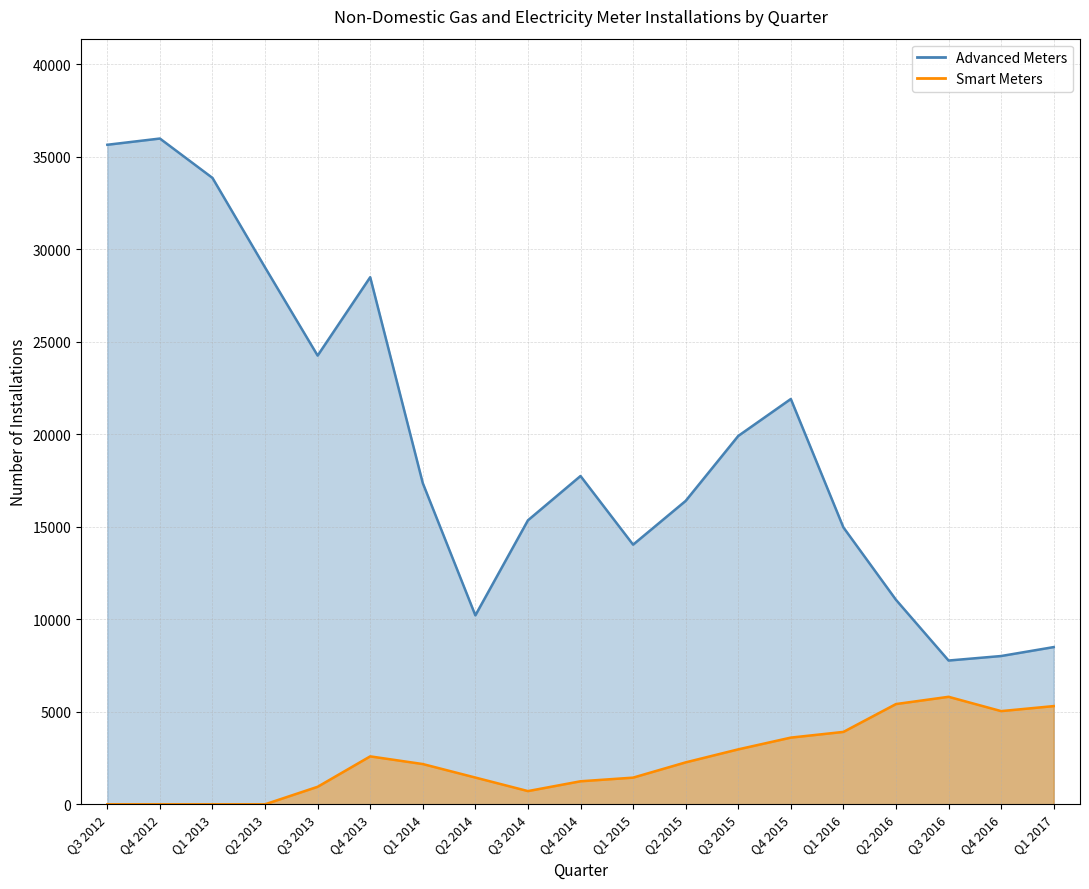

Reading right to left, extract all data points from this chart.

Smart Meters: 5307	5036	5809	5417	3912	3604	2969	2266	1441	1244	714	1445	2175	2590	946	0	0	0	0
Advanced Meters: 8496	8013	7769	11050	14963	21903	19906	16396	14031	17741	15347	10211	17356	28484	24249	29012	33850	35978	35641